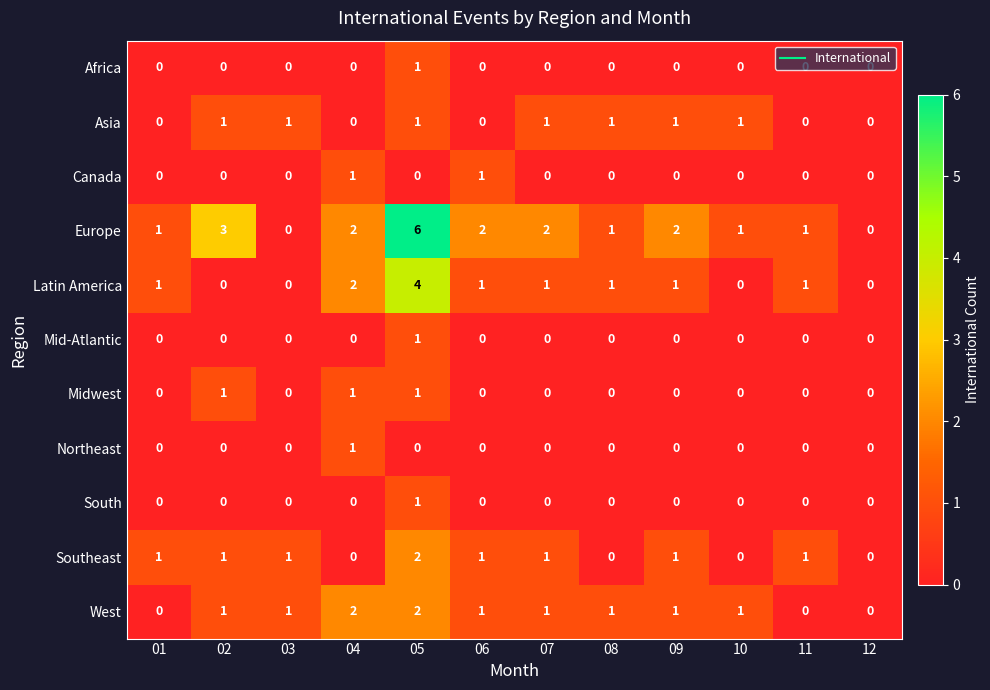

At which category does the chart reach its peak across all series?

05